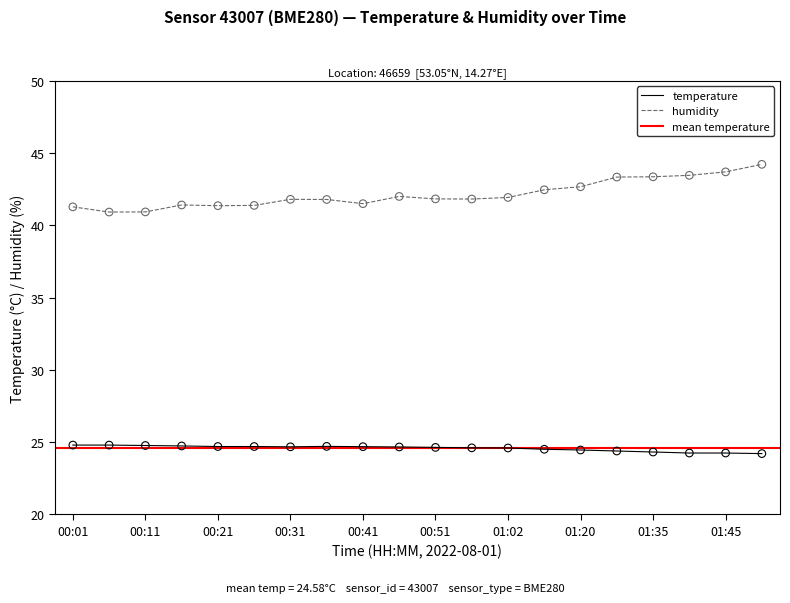

Is the value of humidity at 00:01 greater than the value of temperature at 01:20?

Yes